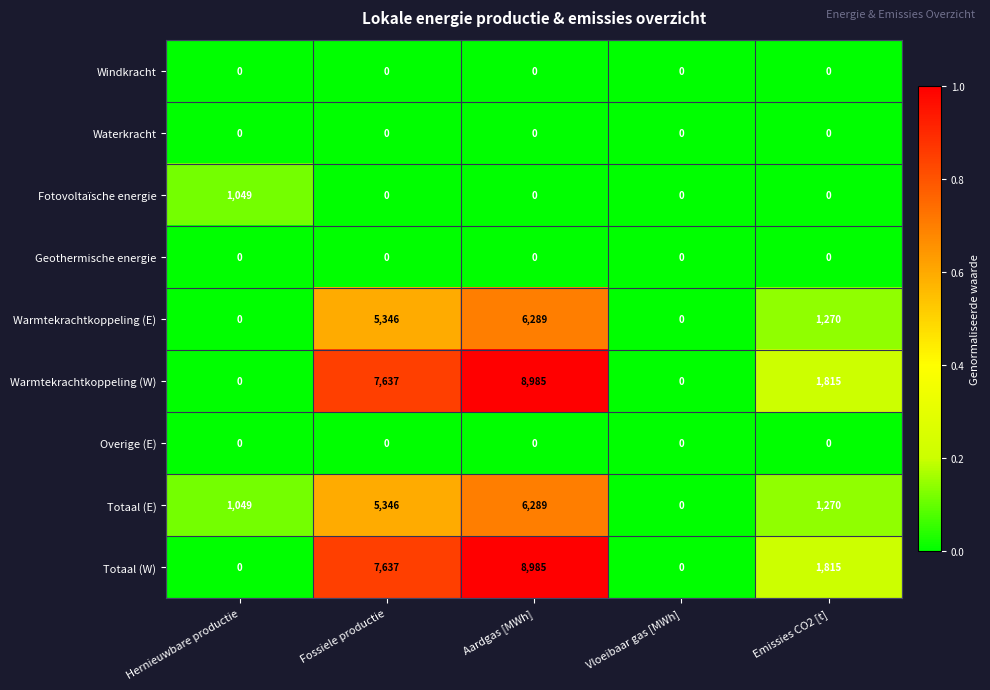

What is the spread (max minus min) of values at Emissies CO2 [t]?

1815